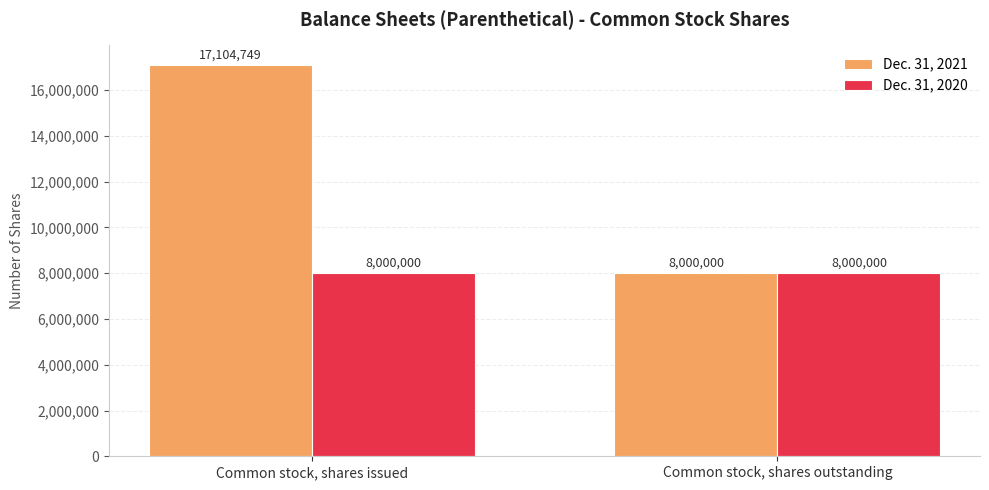

The value of Dec. 31, 2021 at Common stock, shares issued is 17104749. True or false?

True